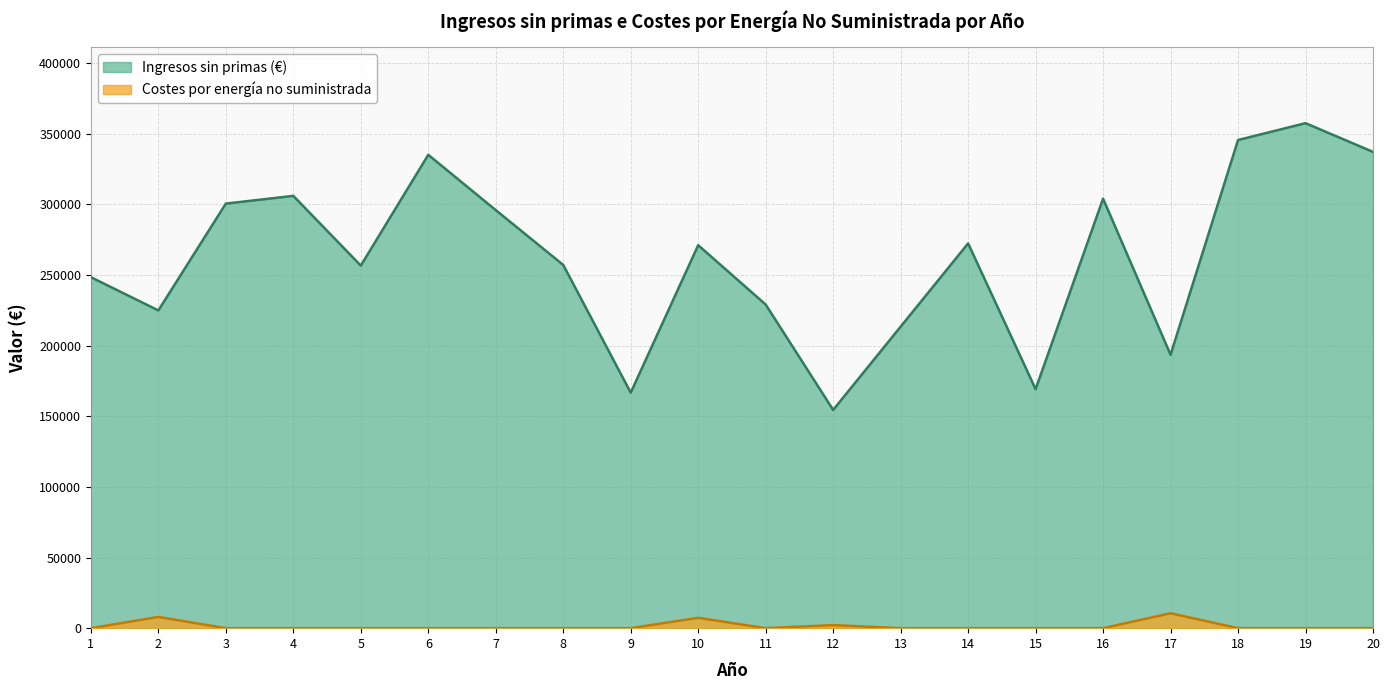

Which category has the highest value in the Costes por energía no suministrada series?

17